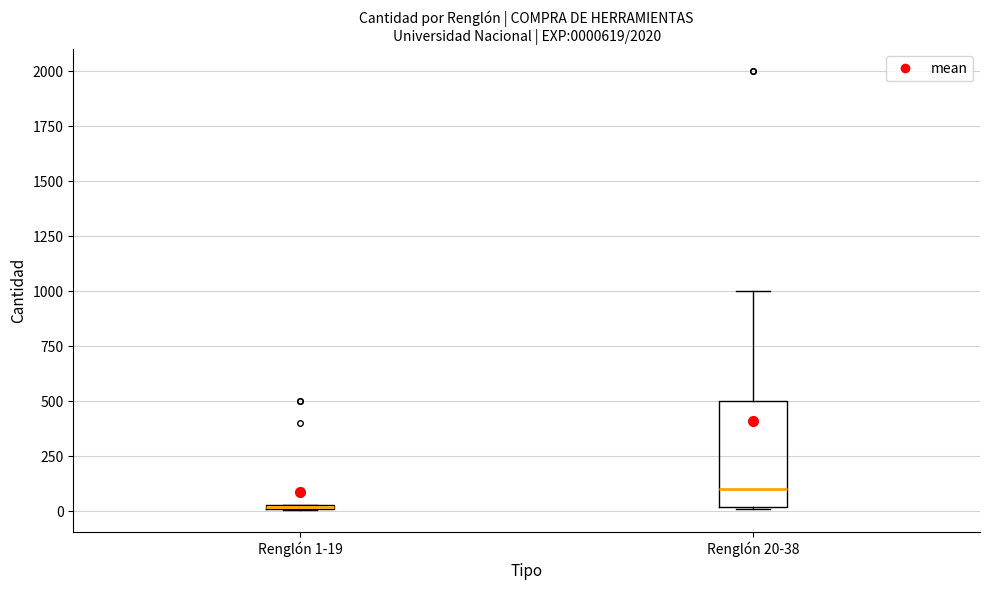

Where does the median line of the box for Renglón 20-38 sit on the y-axis? The values are not printed on the chart, so give them approximately, as read against the axis.

100